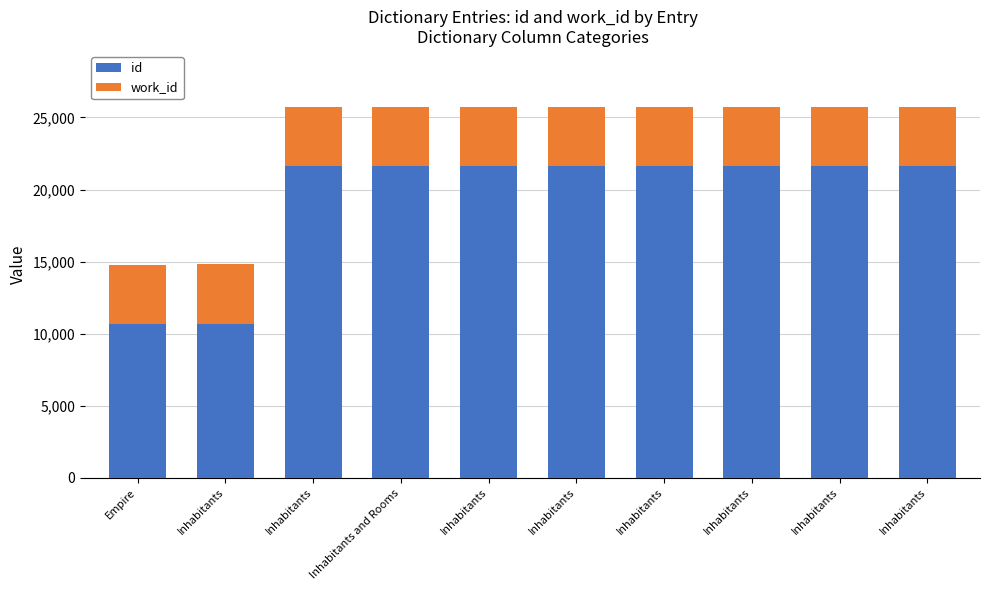

What are all the series names shown in the legend?

id, work_id